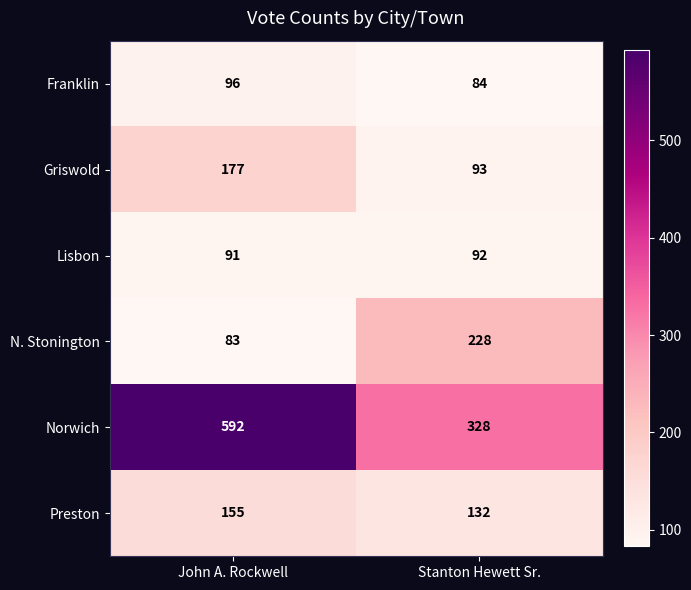

What is the sum of the N. Stonington values at John A. Rockwell and Stanton Hewett Sr.?

311